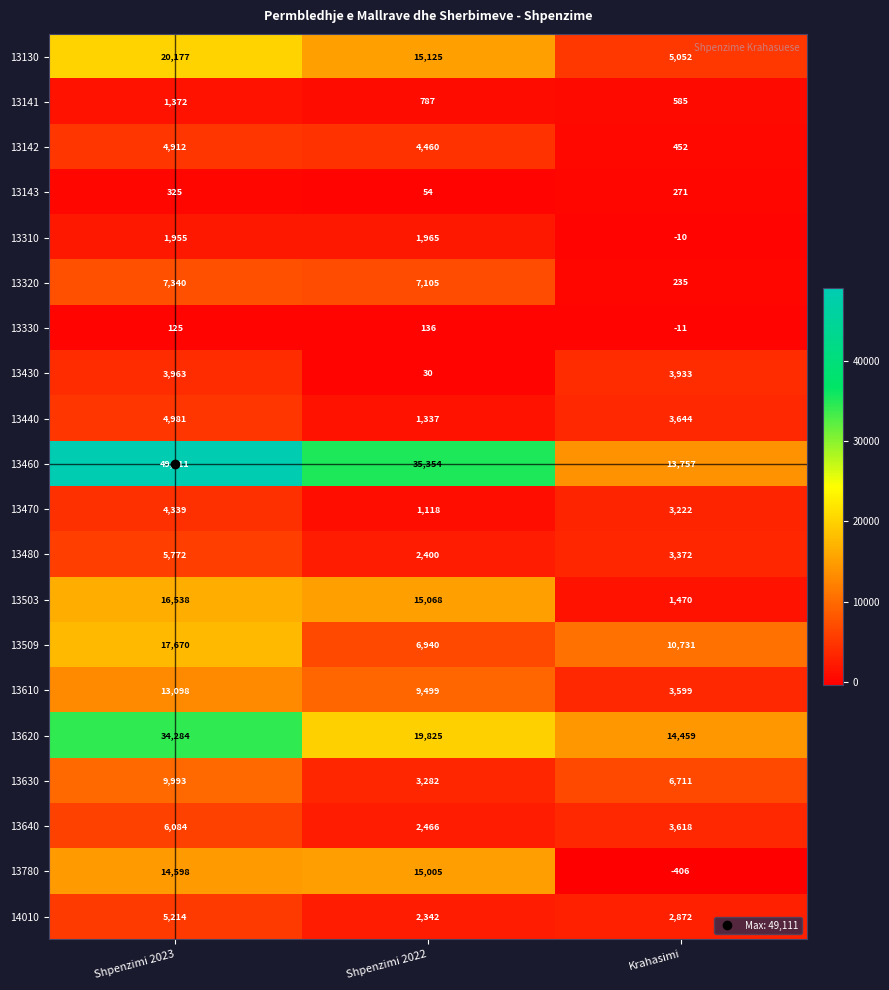

Count the 14010 values in the range 2342 to 5214.

3